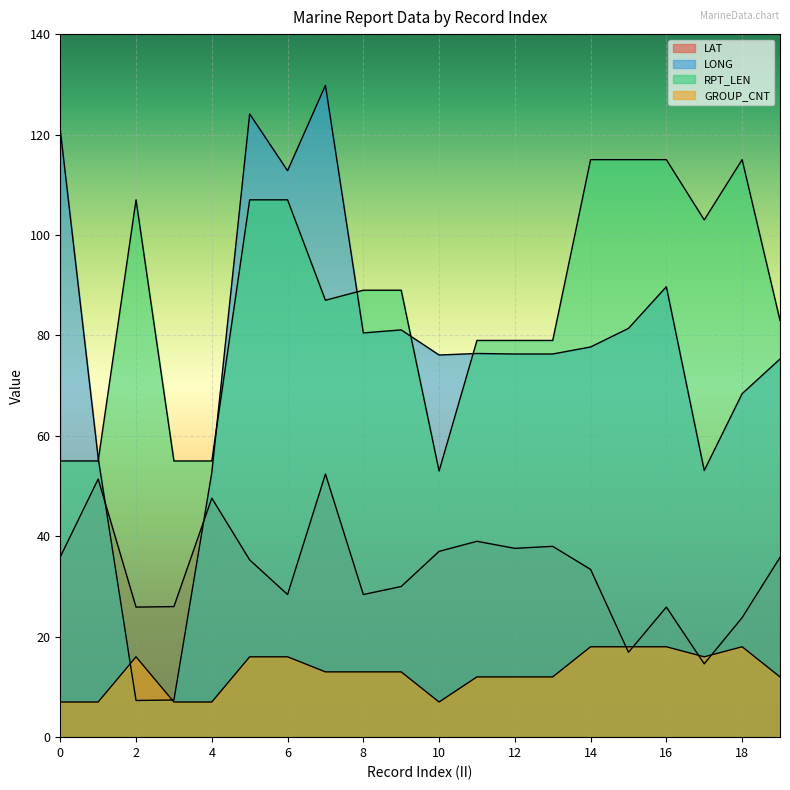

Count the number of data series in this chart.

4